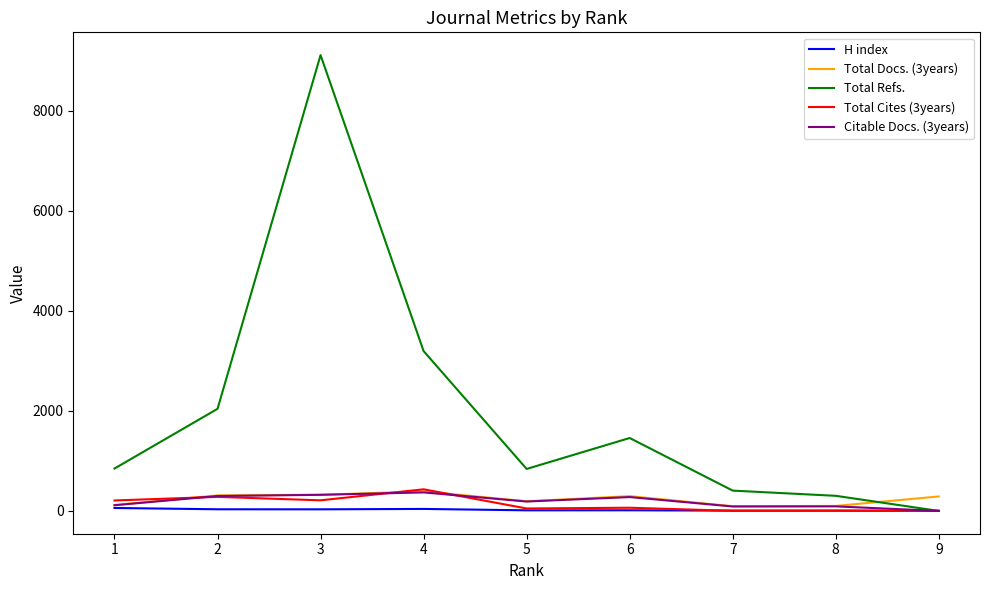

Which series changed the most between 2 and 7?

Total Refs.